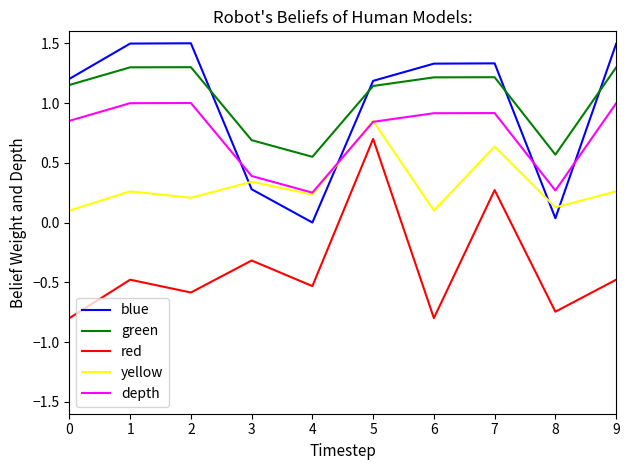

At which category is the sum across all series the highest?

5